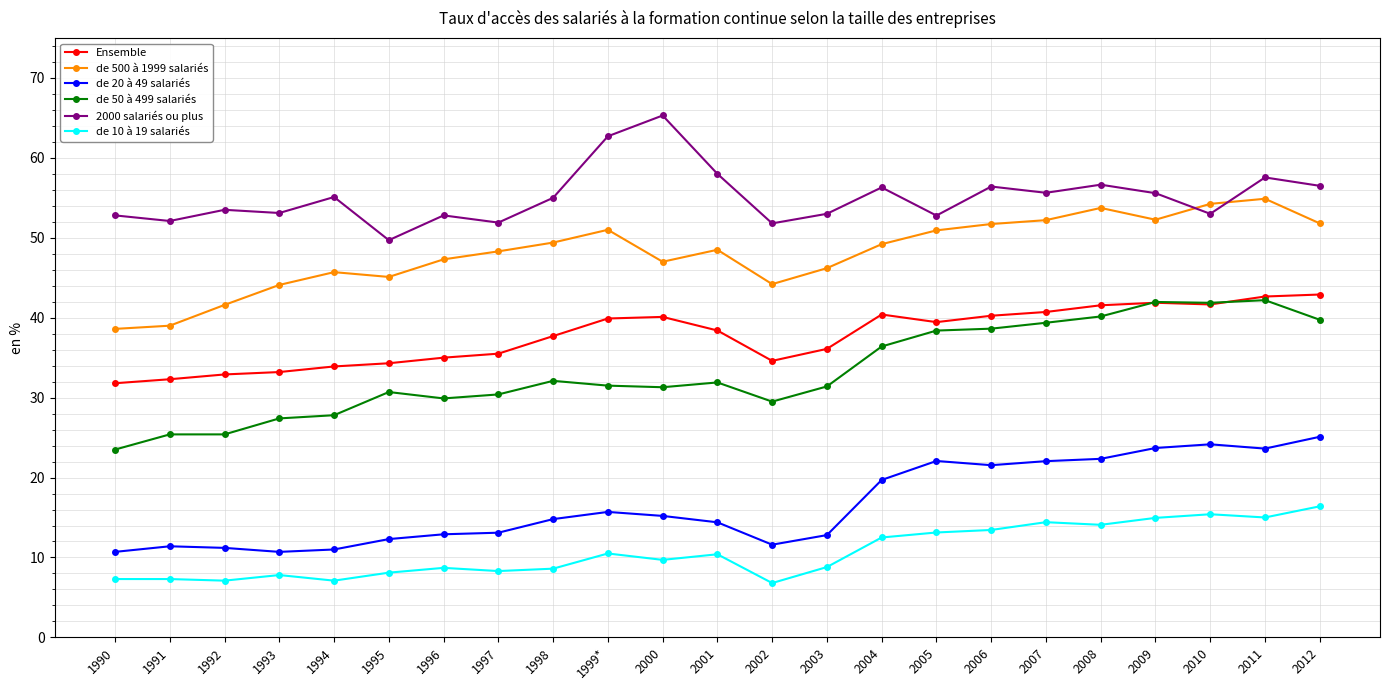

What is the difference between the highest and lowest values at 2009?

40.6